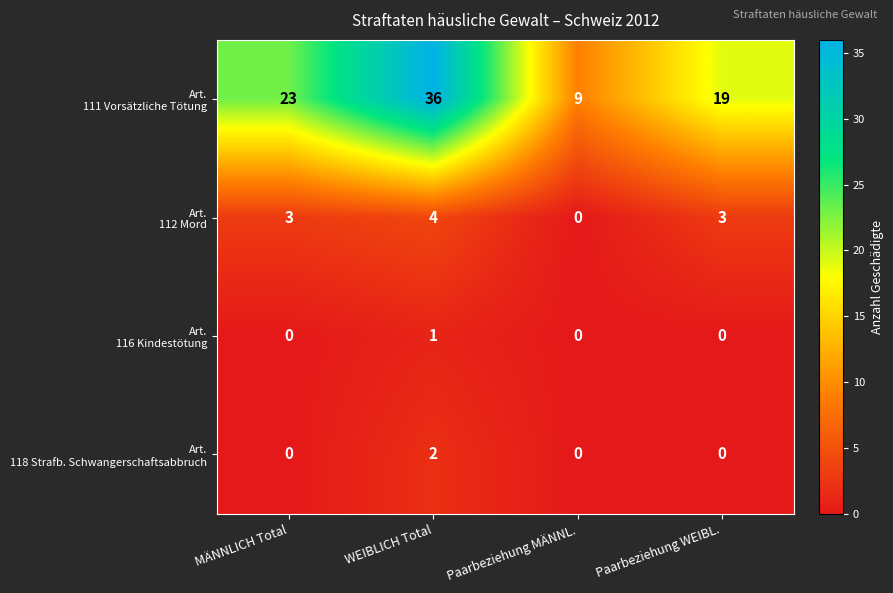

What is the greatest value displayed?

36